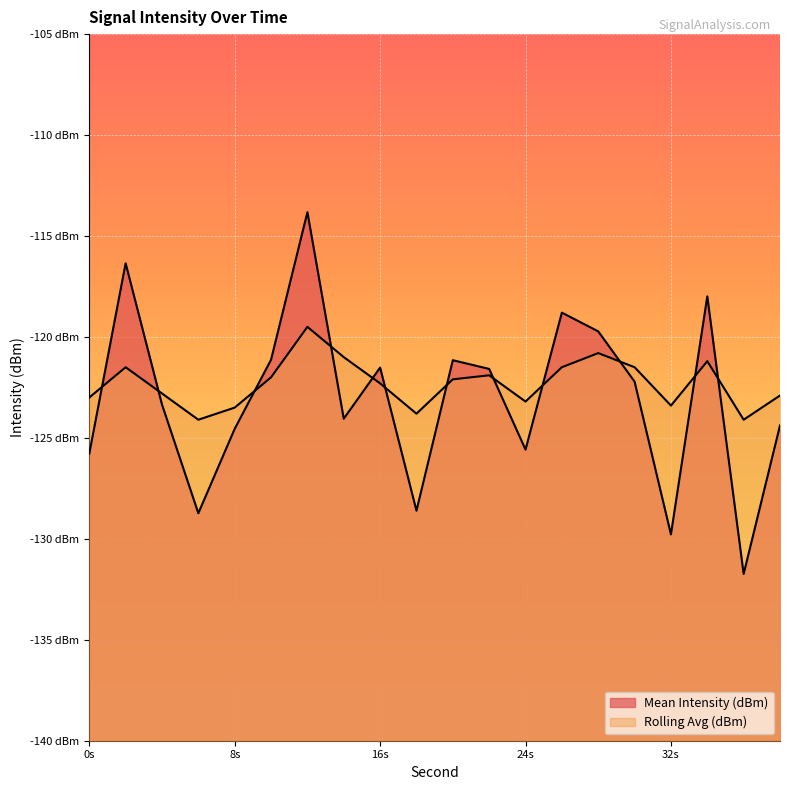

Is it true that Mean Intensity (dBm) equals -116.4 at 2?

True